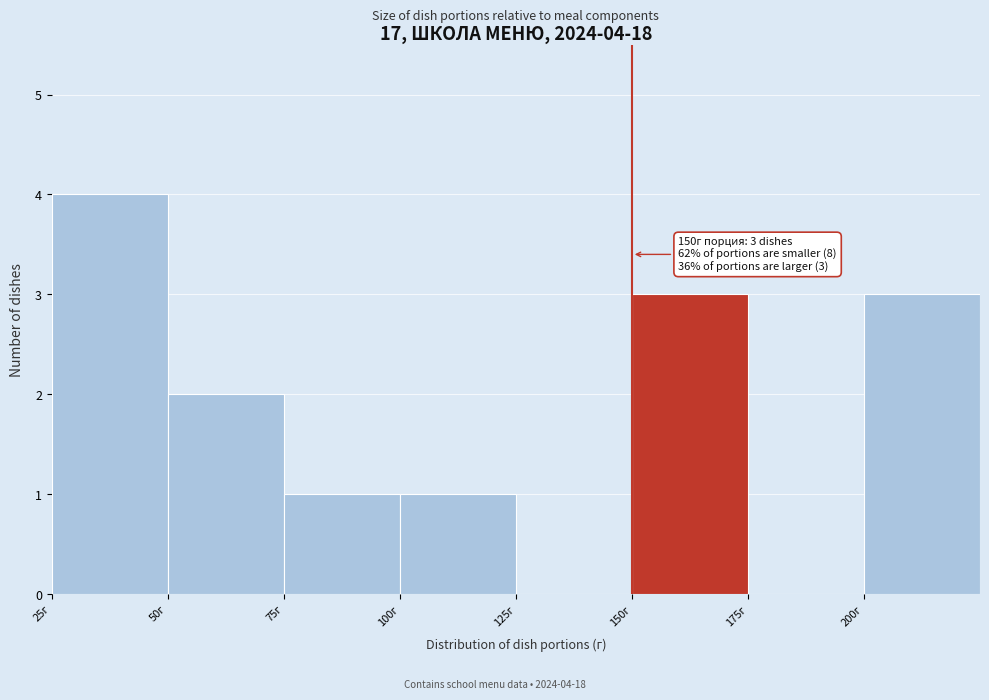

Which range on the x-axis has the tallest bar?

25 to 50